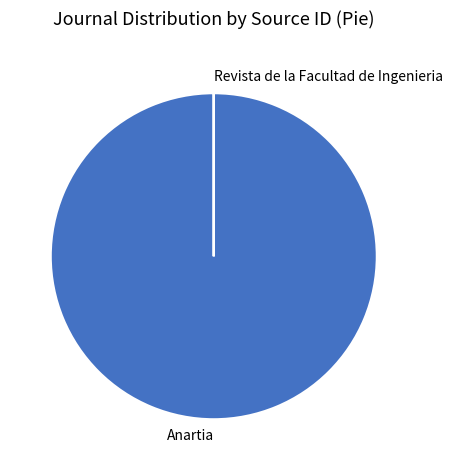

Is there any slice that represents more than half of the pie?

Yes